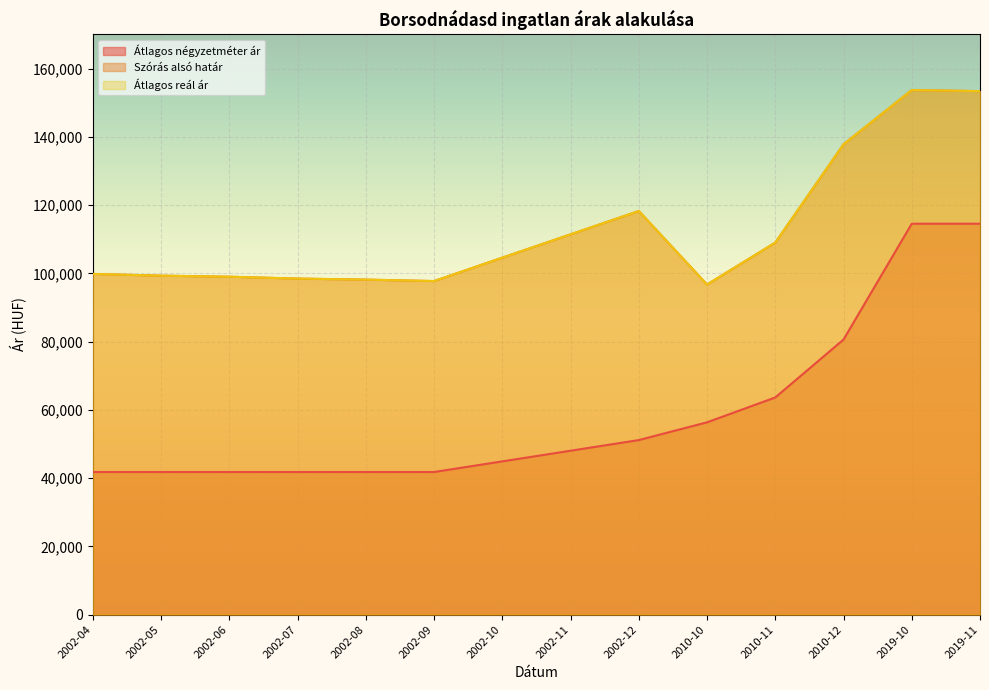

Rank the series by their maximum value, from highest to lowest.

Szórás alsó határ, Átlagos reál ár, Átlagos négyzetméter ár